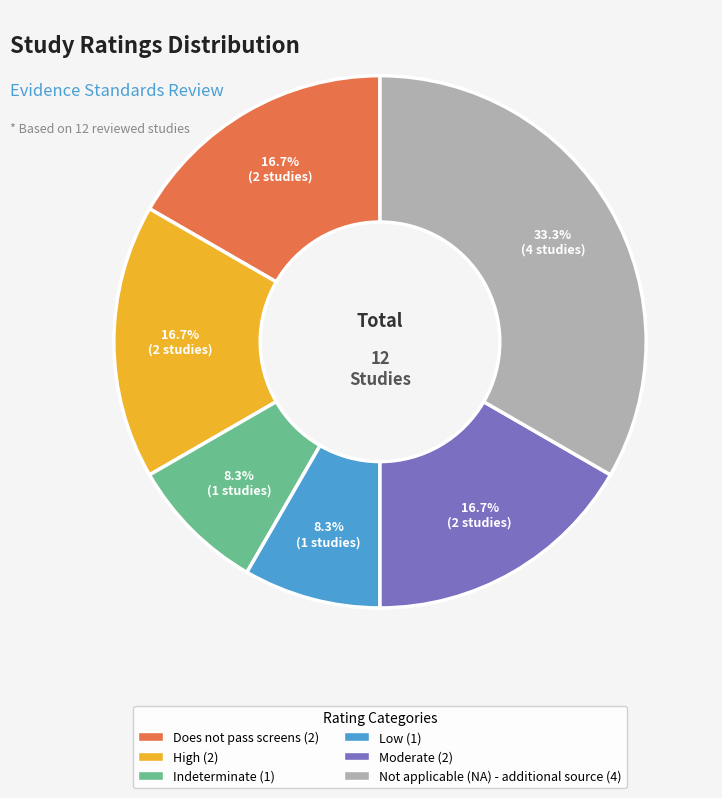

Does any single category account for the majority?

No